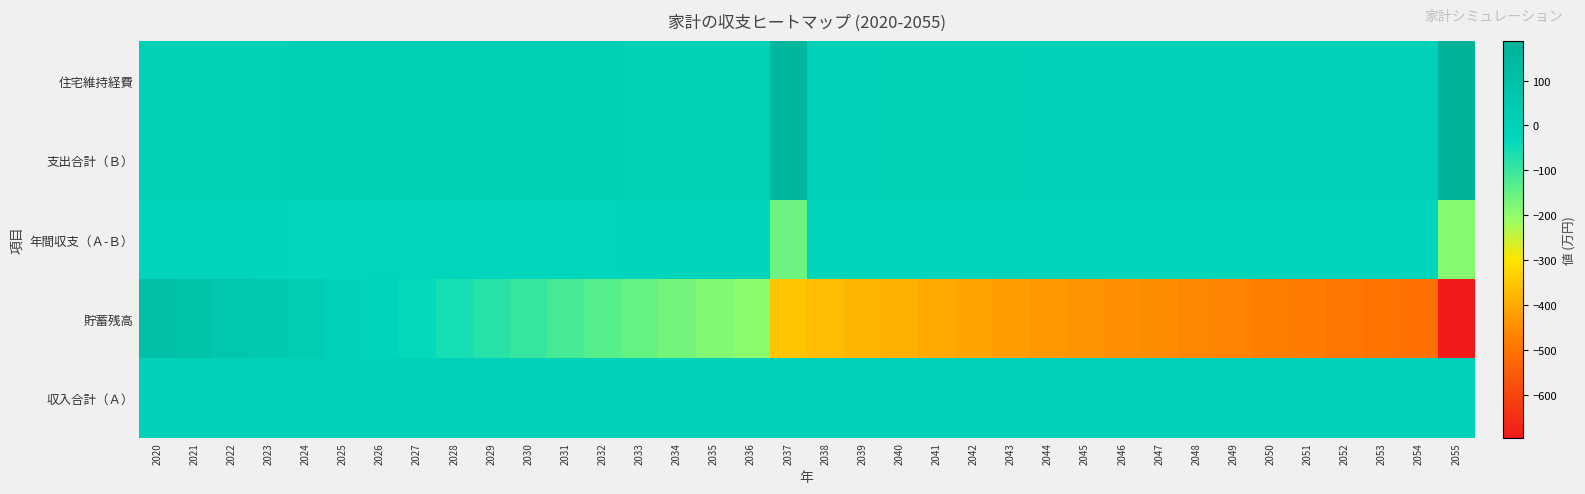

Reading left to right, what are all the values shown in this chart?

住宅維持経費: 2020=17.1	2021=16.0	2022=15.6	2023=15.1	2024=23.8	2025=23.0	2026=22.3	2027=21.5	2028=20.7	2029=20.0	2030=19.2	2031=18.4	2032=17.7	2033=16.9	2034=16.1	2035=15.4	2036=14.6	2037=157.8	2038=13.1	2039=12.3	2040=11.5	2041=10.8	2042=10.0	2043=9.2	2044=8.5	2045=7.7	2046=7.7	2047=7.7	2048=7.7	2049=7.7	2050=7.7	2051=7.7	2052=7.7	2053=7.7	2054=7.7	2055=187.7
支出合計（Ｂ）: 2020=17.1	2021=16.0	2022=15.6	2023=15.1	2024=23.8	2025=23.0	2026=22.3	2027=21.5	2028=20.7	2029=20.0	2030=19.2	2031=18.4	2032=17.7	2033=16.9	2034=16.1	2035=15.4	2036=14.6	2037=157.8	2038=13.1	2039=12.3	2040=11.5	2041=10.8	2042=10.0	2043=9.2	2044=8.5	2045=7.7	2046=7.7	2047=7.7	2048=7.7	2049=7.7	2050=7.7	2051=7.7	2052=7.7	2053=7.7	2054=7.7	2055=187.7
年間収支（Ａ-Ｂ）: 2020=-17.1	2021=-16.0	2022=-15.6	2023=-15.1	2024=-23.8	2025=-23.0	2026=-22.3	2027=-21.5	2028=-20.7	2029=-20.0	2030=-19.2	2031=-18.4	2032=-17.7	2033=-16.9	2034=-16.1	2035=-15.4	2036=-14.6	2037=-157.8	2038=-13.1	2039=-12.3	2040=-11.5	2041=-10.8	2042=-10.0	2043=-9.2	2044=-8.5	2045=-7.7	2046=-7.7	2047=-7.7	2048=-7.7	2049=-7.7	2050=-7.7	2051=-7.7	2052=-7.7	2053=-7.7	2054=-7.7	2055=-187.7
貯蓄残高: 2020=100.0	2021=84.0	2022=68.5	2023=53.4	2024=29.6	2025=6.5	2026=-15.7	2027=-37.2	2028=-57.9	2029=-77.9	2030=-97.1	2031=-115.5	2032=-133.2	2033=-150.1	2034=-166.2	2035=-181.6	2036=-196.2	2037=-354.0	2038=-367.1	2039=-379.4	2040=-391.0	2041=-401.7	2042=-411.8	2043=-421.0	2044=-429.5	2045=-437.2	2046=-444.9	2047=-452.6	2048=-460.4	2049=-468.1	2050=-475.8	2051=-483.5	2052=-491.2	2053=-499.0	2054=-506.7	2055=-694.4
収入合計（Ａ）: 2020=0.0	2021=0.0	2022=0.0	2023=0.0	2024=0.0	2025=0.0	2026=0.0	2027=0.0	2028=0.0	2029=0.0	2030=0.0	2031=0.0	2032=0.0	2033=0.0	2034=0.0	2035=0.0	2036=0.0	2037=0.0	2038=0.0	2039=0.0	2040=0.0	2041=0.0	2042=0.0	2043=0.0	2044=0.0	2045=0.0	2046=0.0	2047=0.0	2048=0.0	2049=0.0	2050=0.0	2051=0.0	2052=0.0	2053=0.0	2054=0.0	2055=0.0